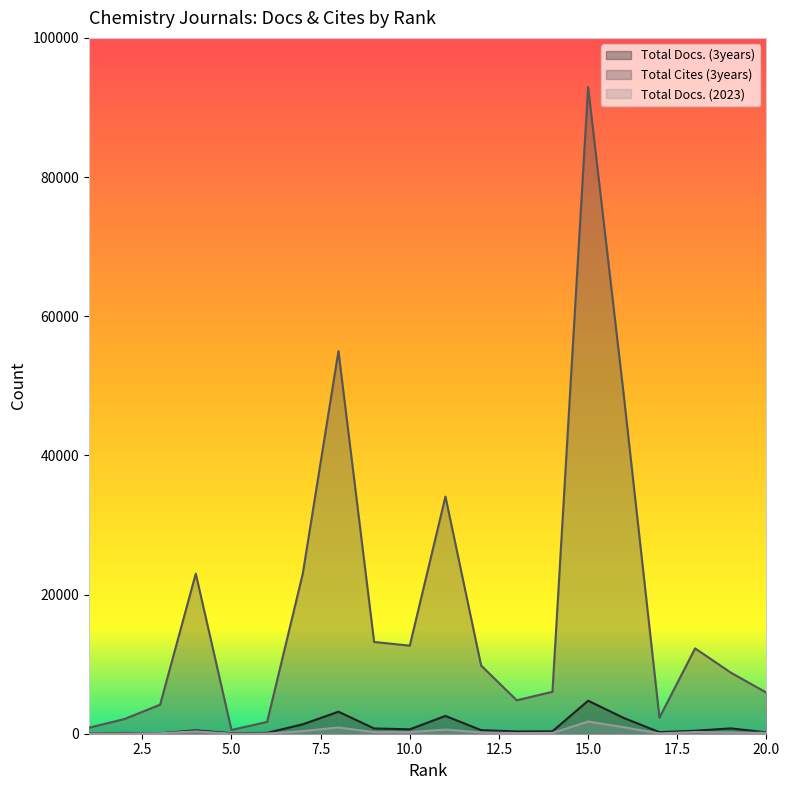

Which series changed the most between 5 and 8?

Total Cites (3years)